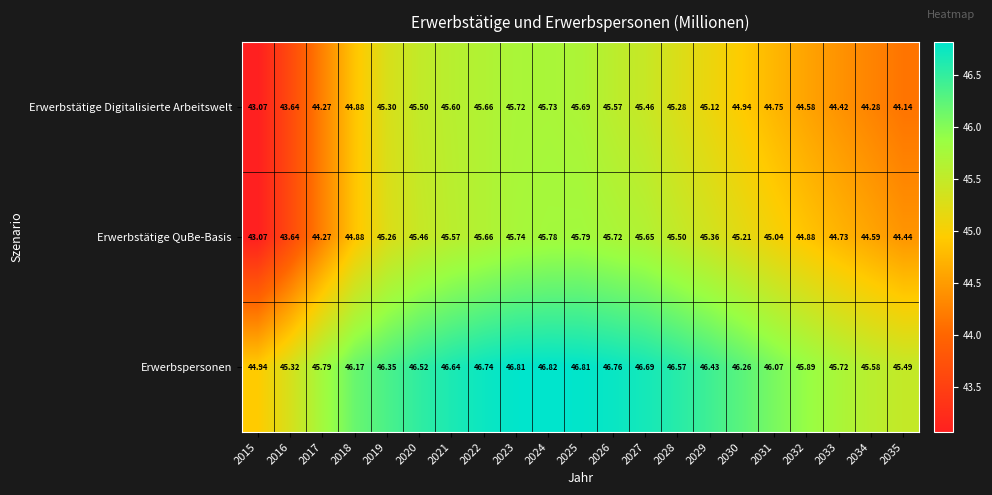

Between 2026 and 2034, which series saw the biggest shift?

Erwerbstätige Digitalisierte Arbeitswelt